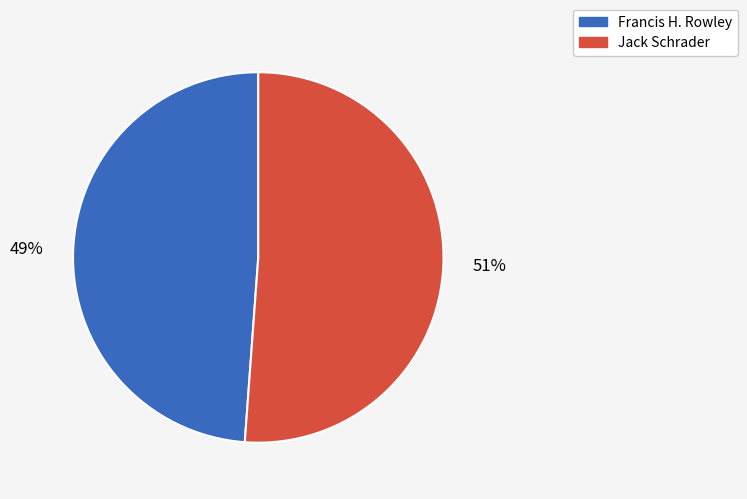

Is it true that Francis H. Rowley is 49% of the pie?

True